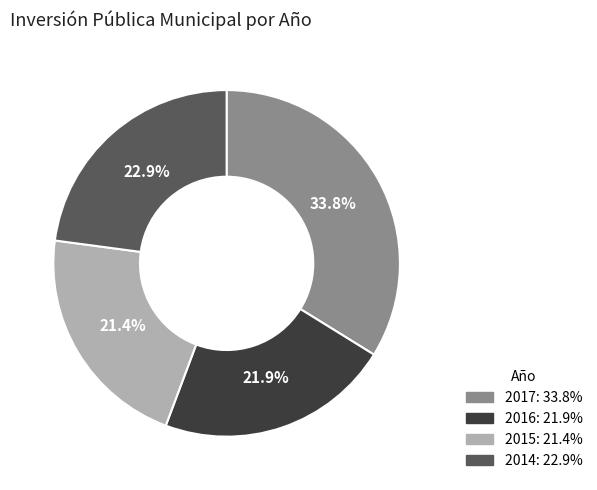

Approximately how many times larger is the value at 2015 compared to 2017?

0.6